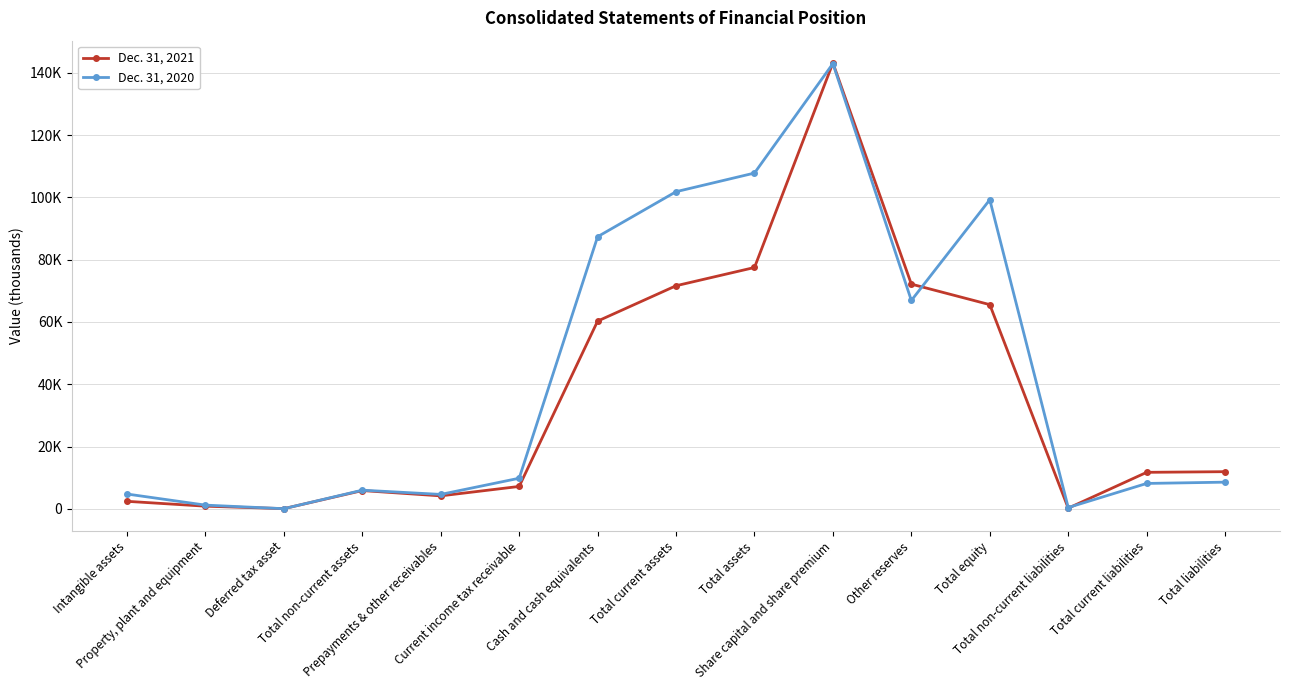

What is the greatest value displayed?

143137